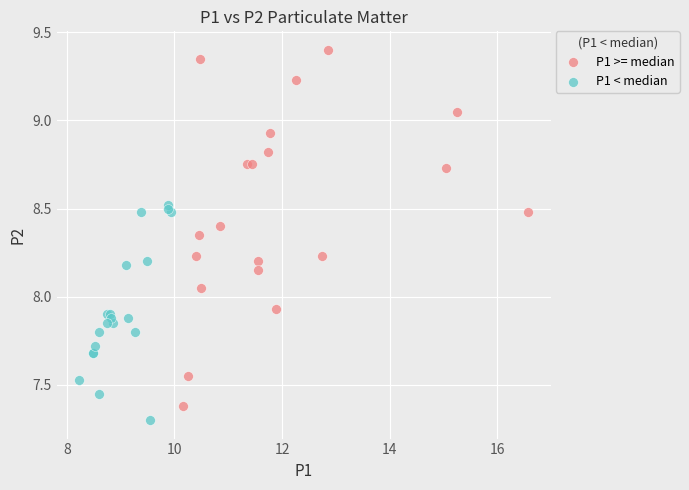

Which series has the largest Y range (max minus min)?

P1 >= median